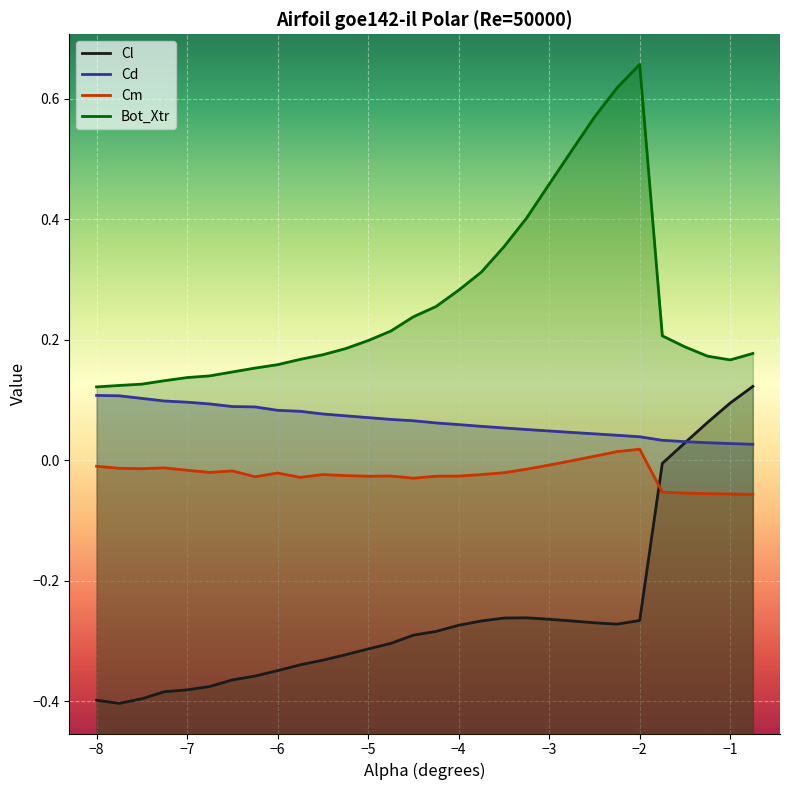

At -6.25, list the series in order from smallest to largest.

Cl, Cm, Cd, Bot_Xtr